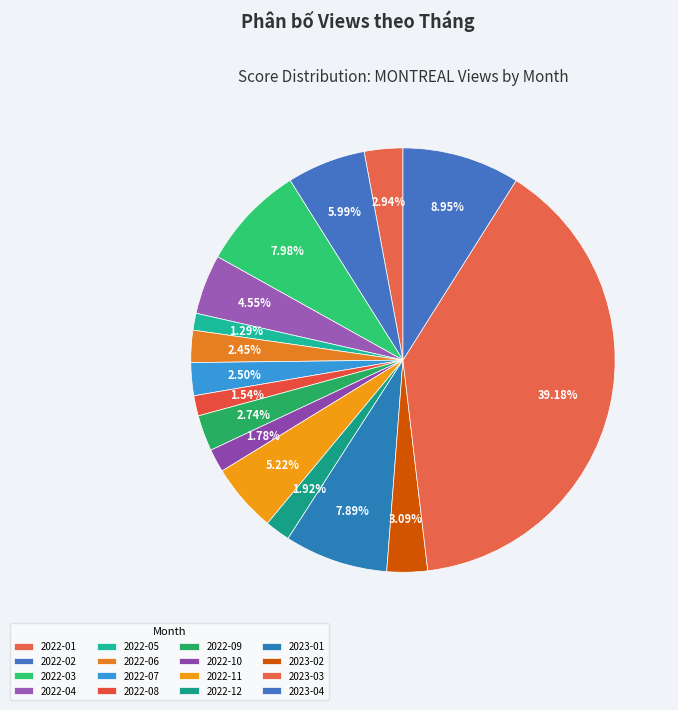

Count the number of slices in the pie.

16